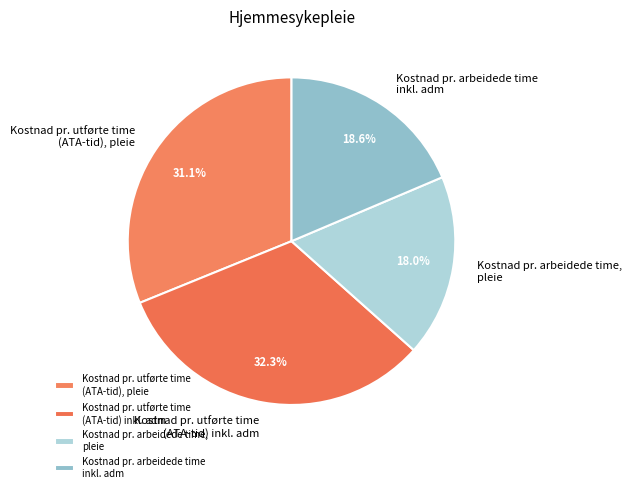

Approximately how many times larger is the value at Kostnad pr. utførte time (ATA-tid), pleie compared to Kostnad pr. utførte time (ATA-tid) inkl. adm?

1.0